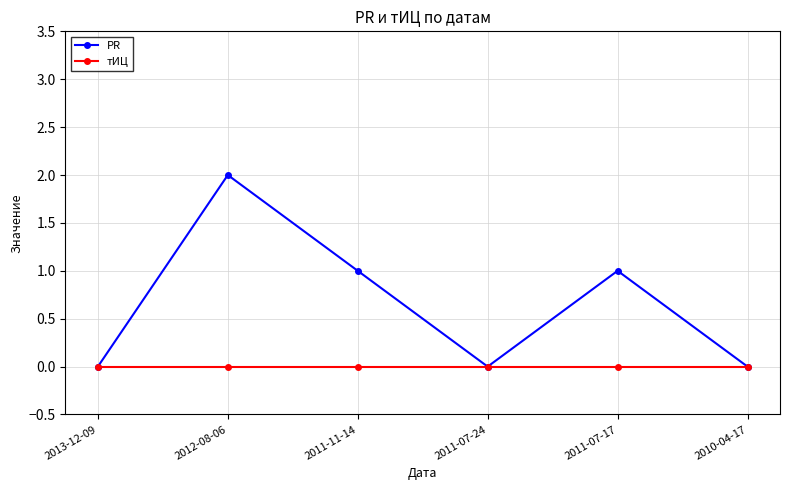

Reading left to right, transcribe all the data shown in this chart.

PR: 0	2	1	0	1	0
тИЦ: 0	0	0	0	0	0